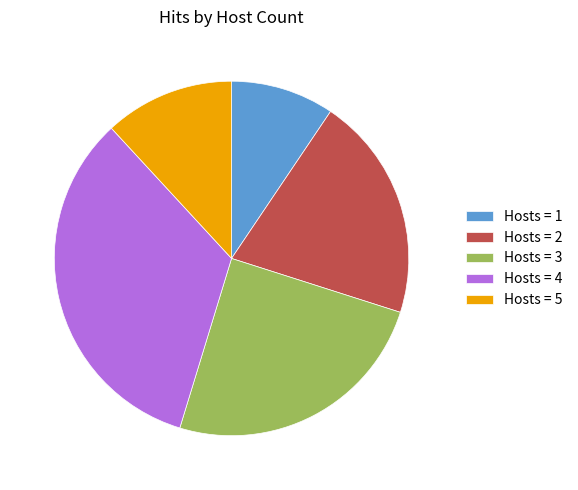

True or false: Hosts = 3 accounts for 25% of the total.

True